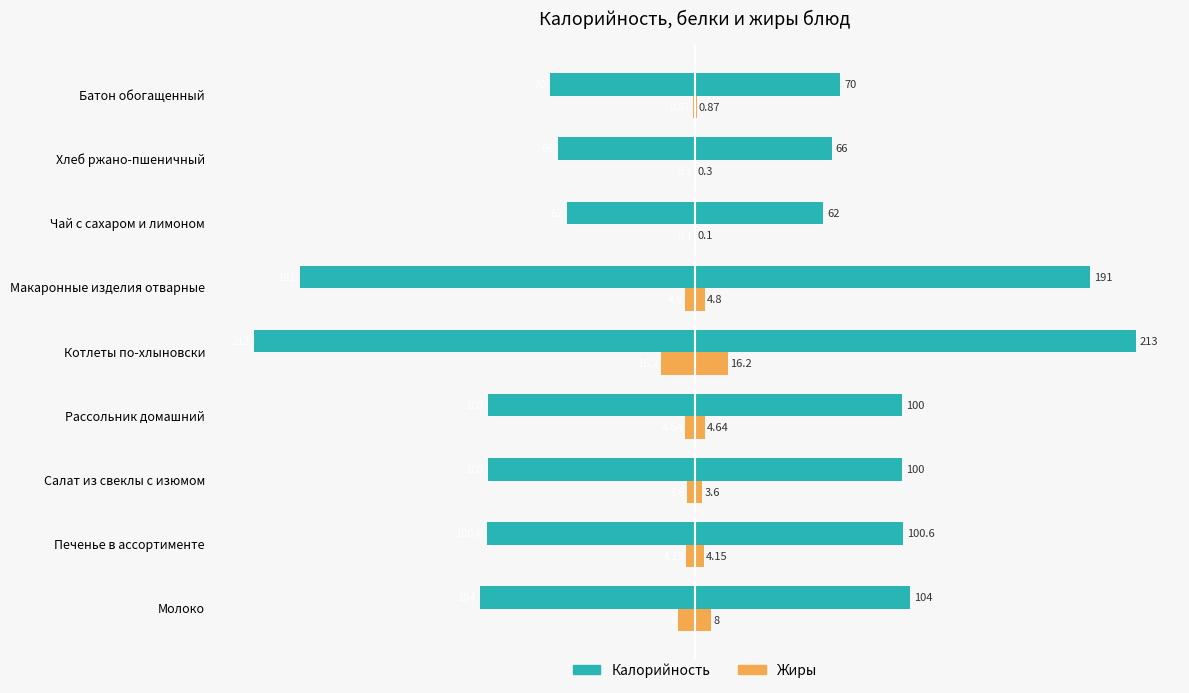

Count the number of categories in the chart.

9